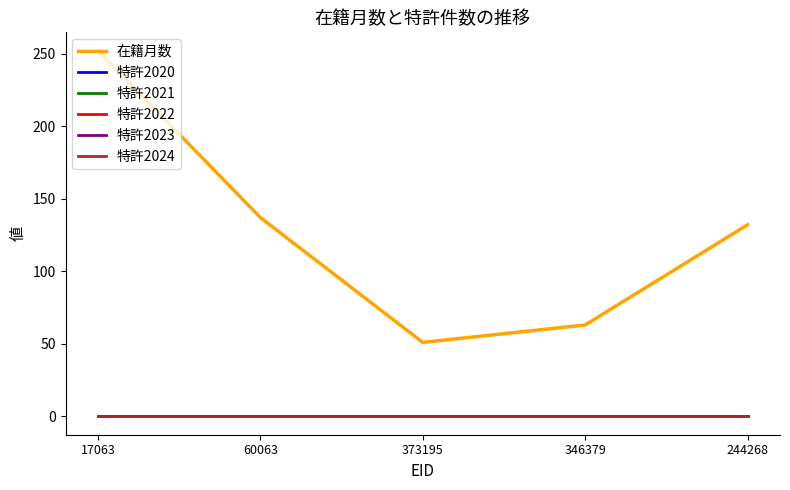

True or false: 在籍月数 and 特許2022 intersect in this chart.

False